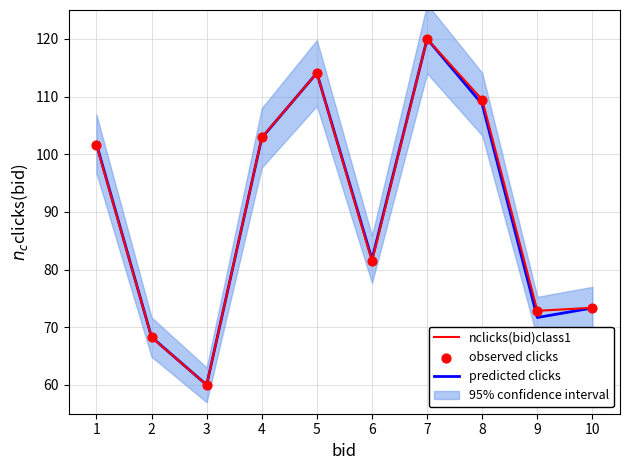

Which series contains the lowest Y value?

predicted clicks